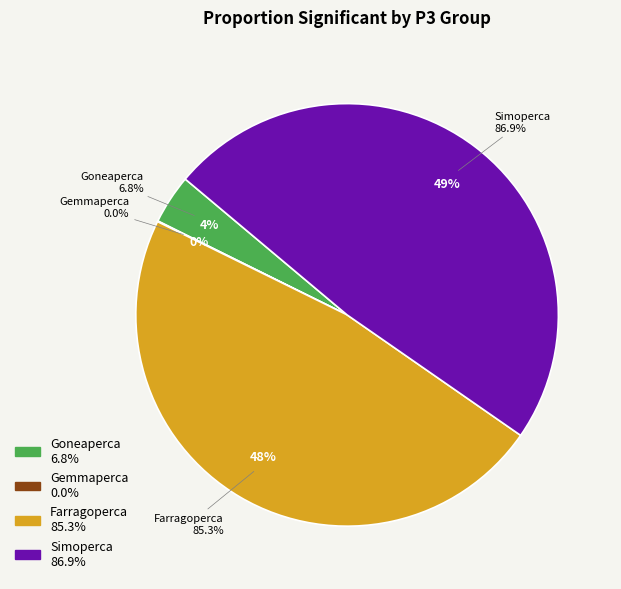

Count the number of slices in the pie.

4